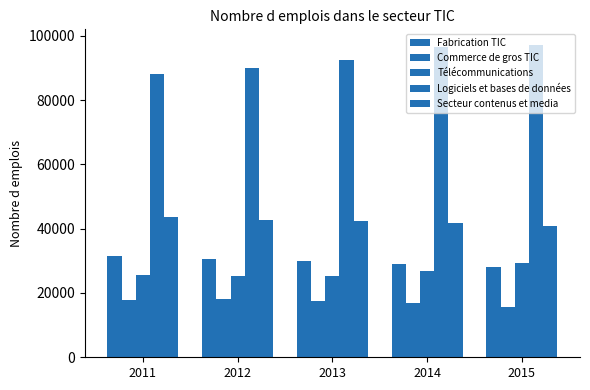

What is the lowest value of the Commerce de gros TIC series?

15539